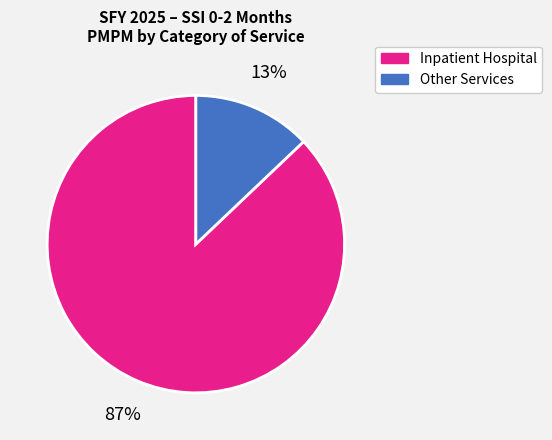

To the nearest percent, what is the difference between the largest and smallest slice percentages?

74%